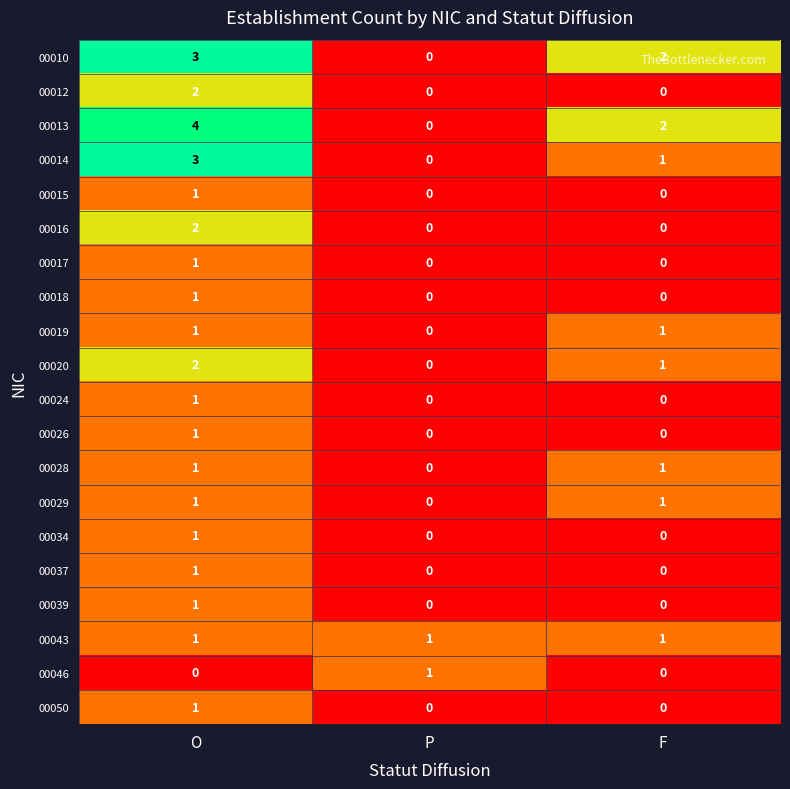

The 00029 series shows 0 at P. True or false?

True